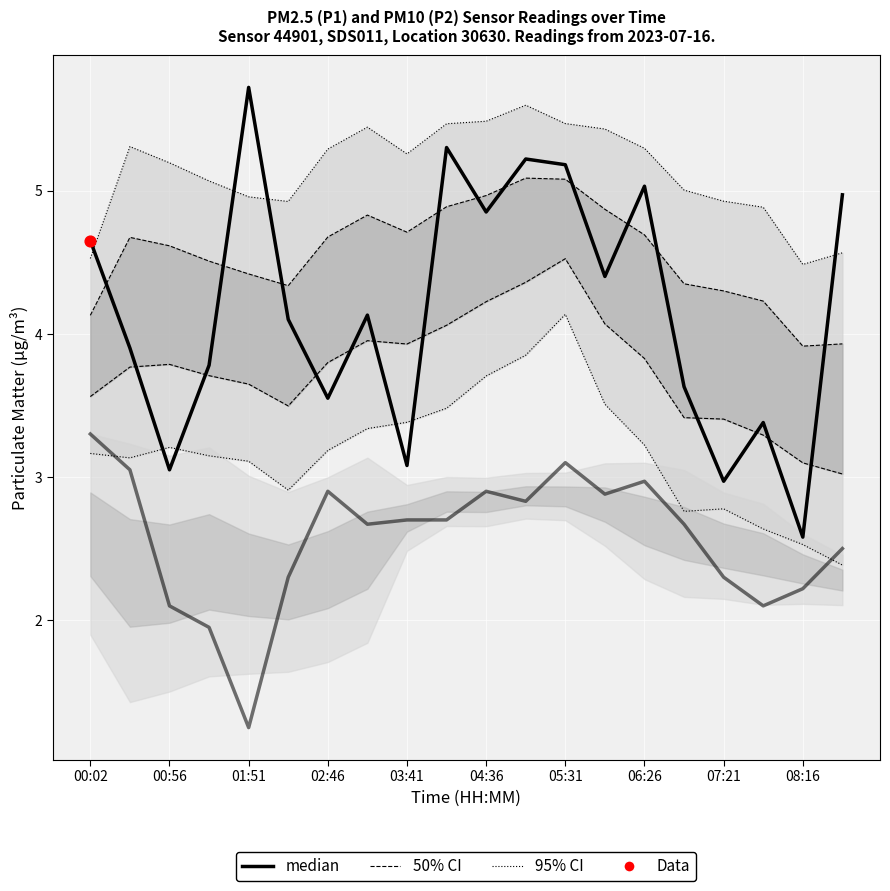

Which series has the widest spread of Y values?

median (P1)